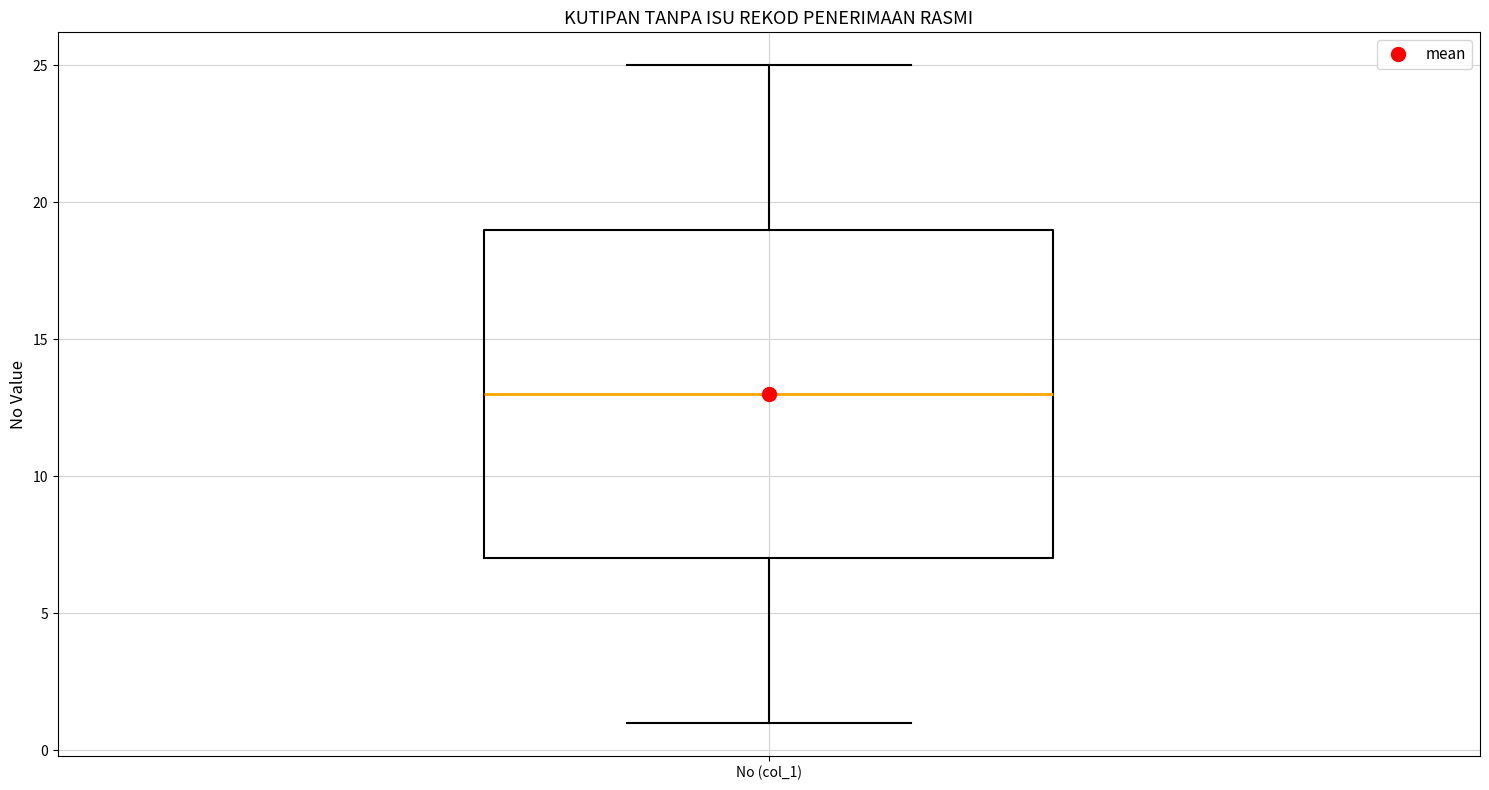

Read this box plot against the y-axis: the position of the median line, the range covered by the box, and the ends of both whiskers. The values are not printed on the chart, so give them approximately, as read against the axis.

median 13, box 7 to 19, whiskers 1 to 25